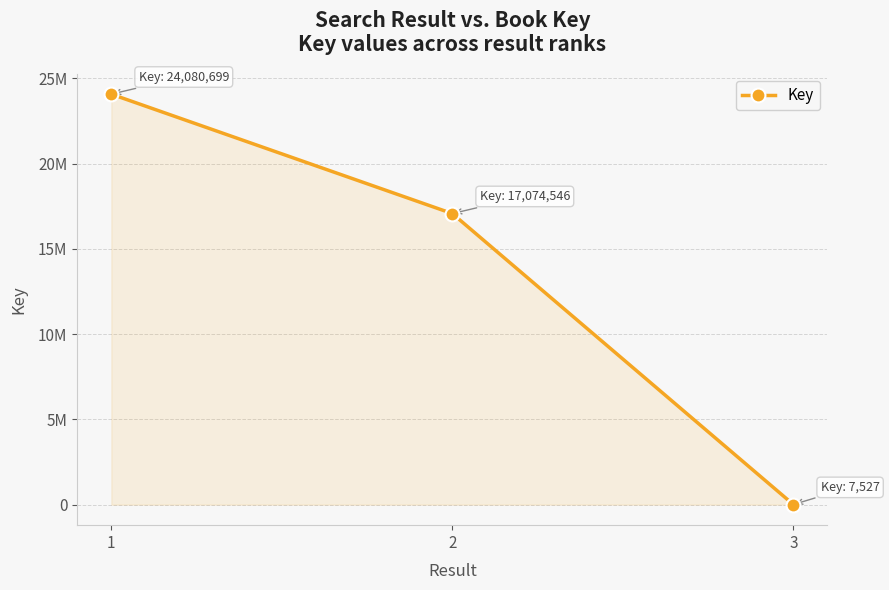

True or false: the data shows 17074546 at 2.

True